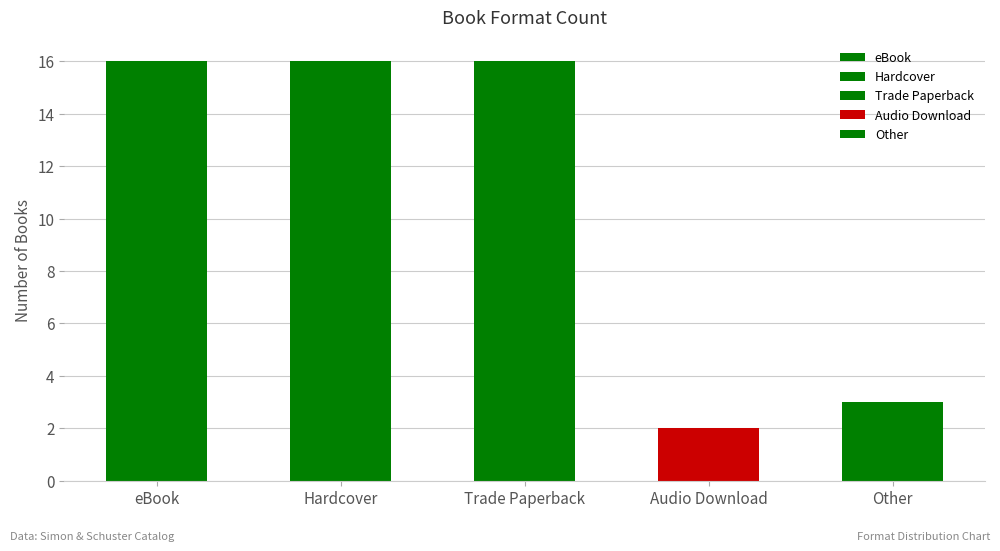

What is the value of the 1st bar from the left?

16